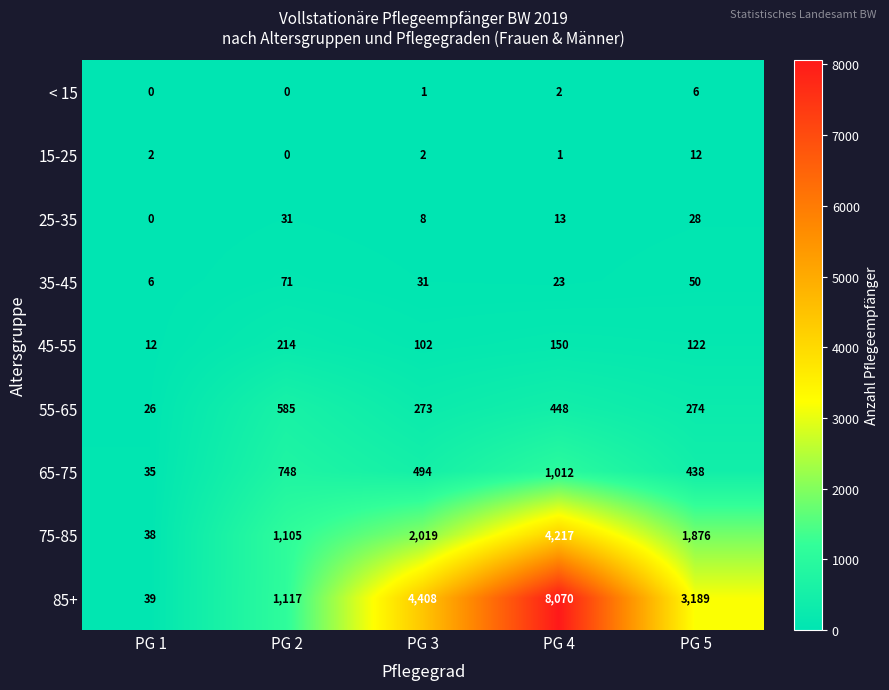

At which category is the sum across all series the highest?

PG 4